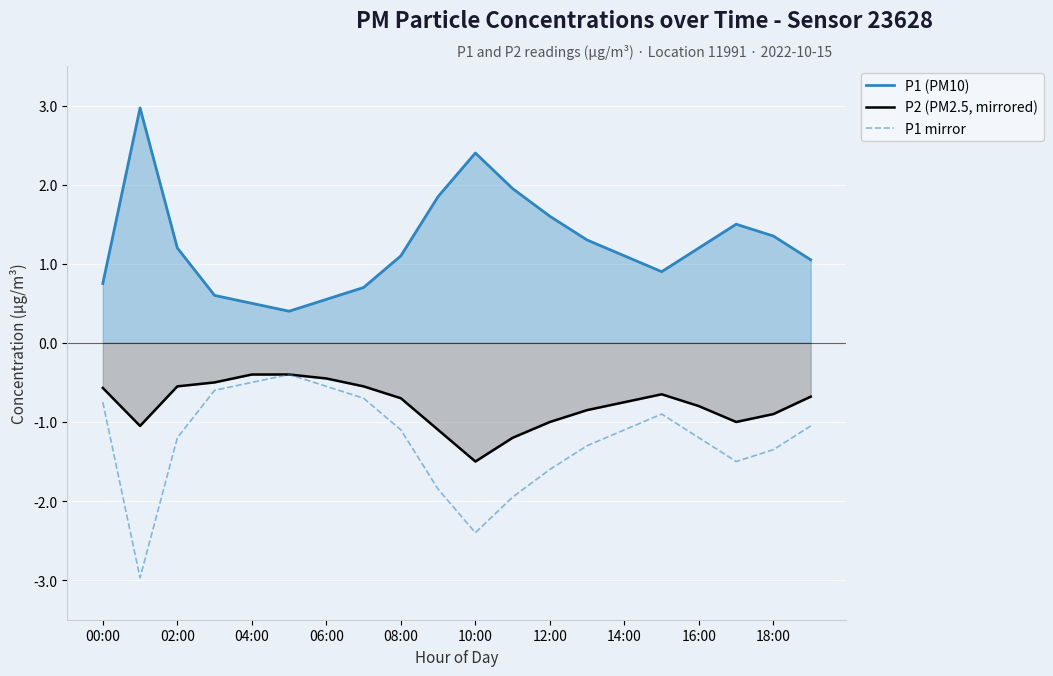

True or false: P1 (PM10) and P1 mirror intersect in this chart.

False